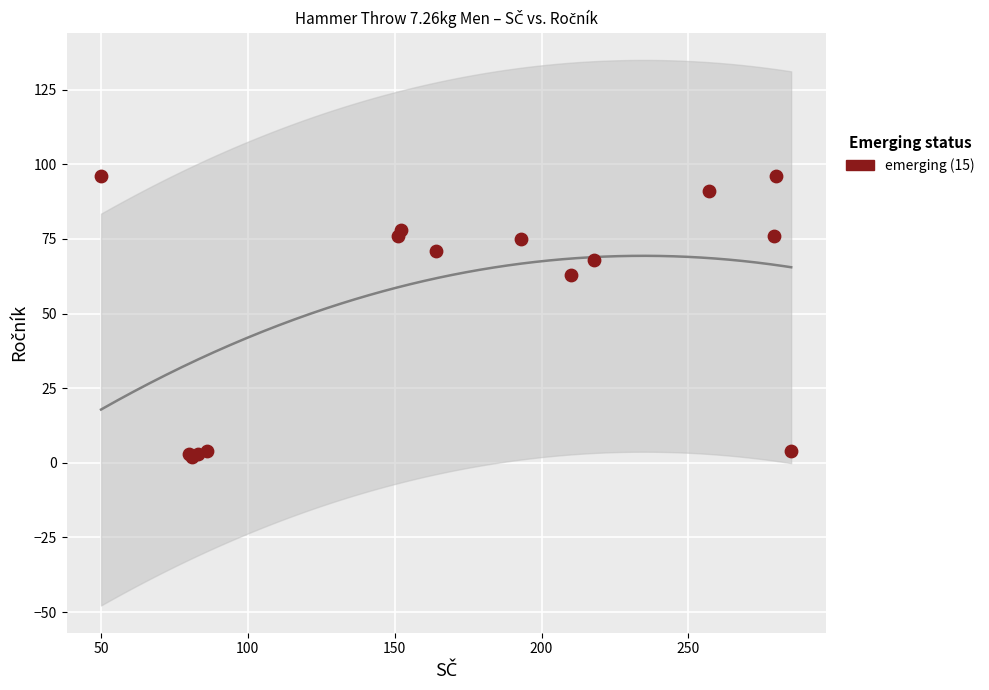

What Y value in the scatter plot is closest to 49?

63